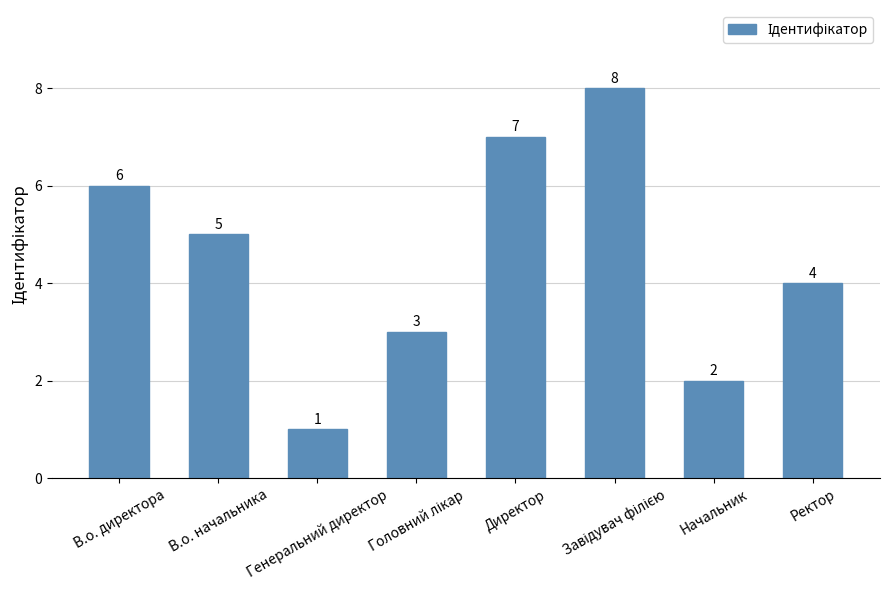

Which label corresponds to the smallest value in the chart?

Генеральний директор